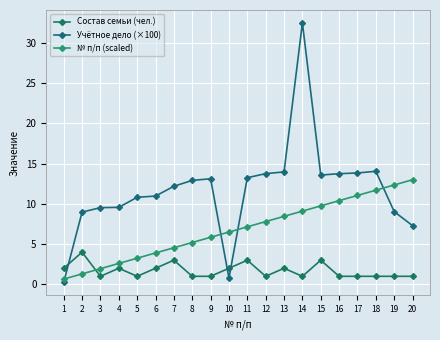

Rank the series at 19 from lowest to highest value.

Состав семьи (чел.), Учётное дело (×100), № п/п (scaled)